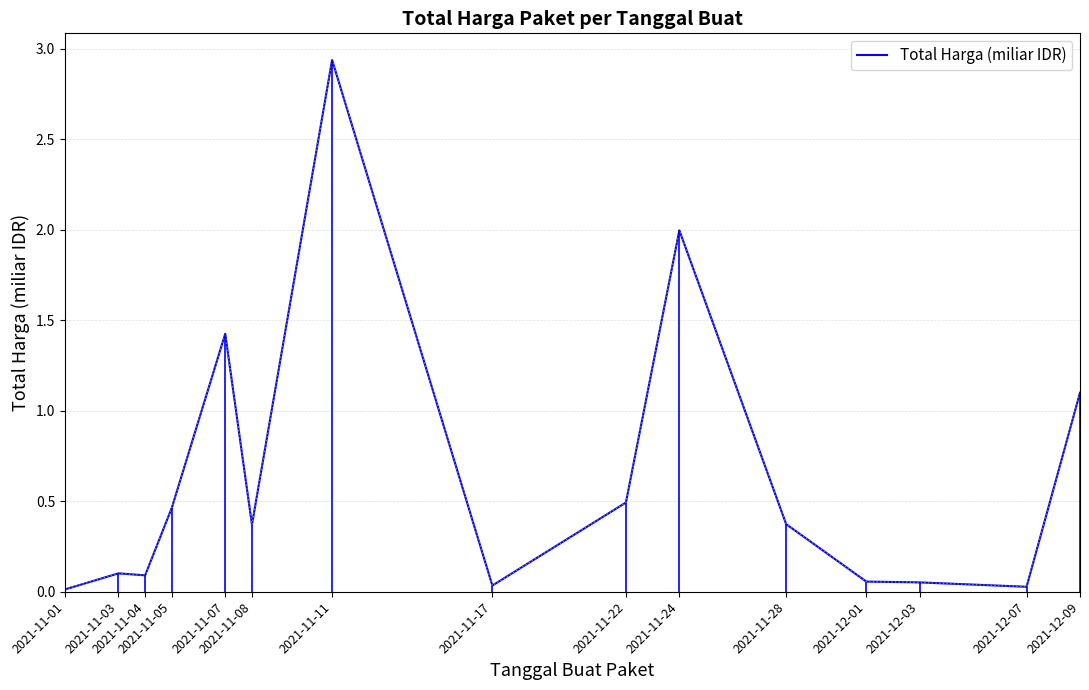

Does the chart have visible grid lines?

Yes